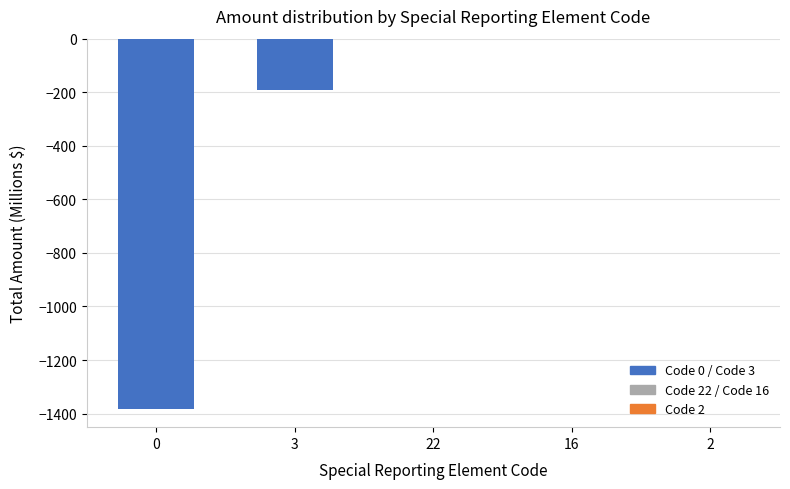

Is it true that the value at 2 is 0.0?

True